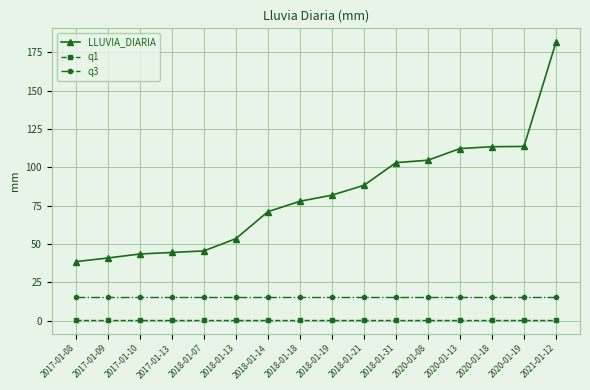

What is the lowest value of the LLUVIA_DIARIA series?

38.4